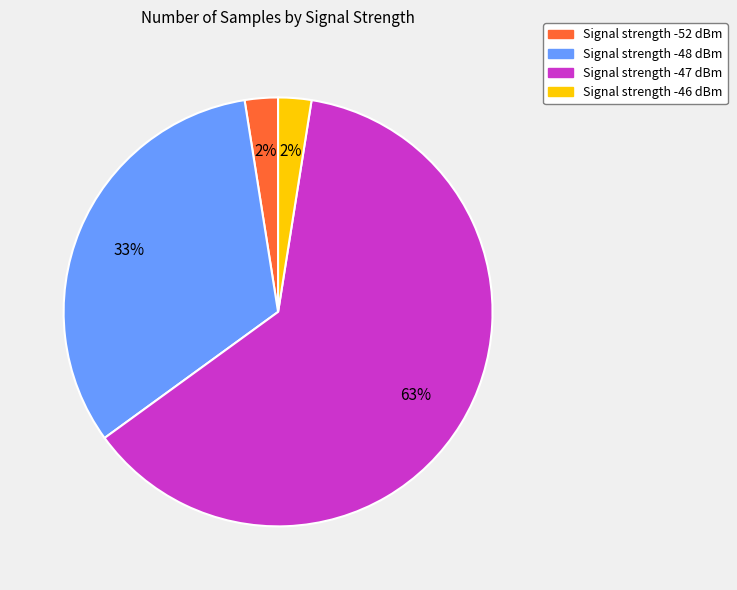

Is there any slice that represents more than half of the pie?

Yes